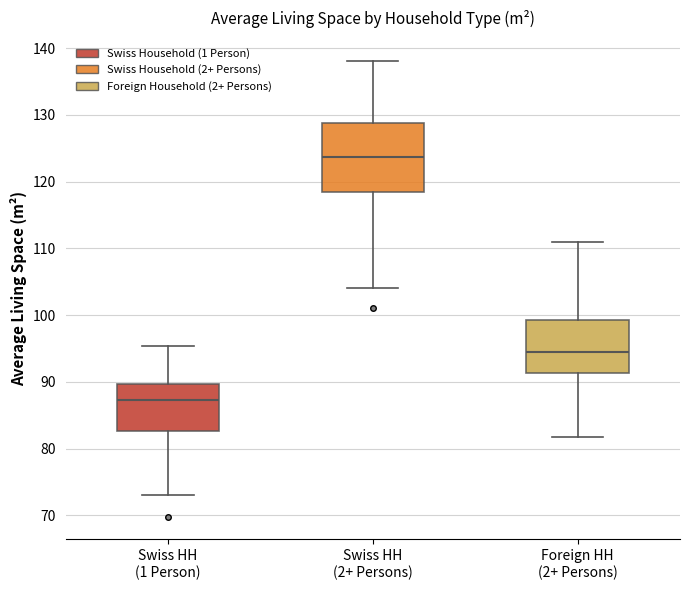

Reading left to right, transcribe this box plot: for each box, give where its median line is, the range the box spans, and where its two whiskers end, as read against the y-axis. The values are not printed on the chart, so give them approximately, as read against the axis.

Swiss HH (1 Person): median 87, box 83 to 90, whiskers 73 to 95
Swiss HH (2+ Persons): median 124, box 119 to 129, whiskers 104 to 138
Foreign HH (2+ Persons): median 95, box 91 to 99, whiskers 82 to 111